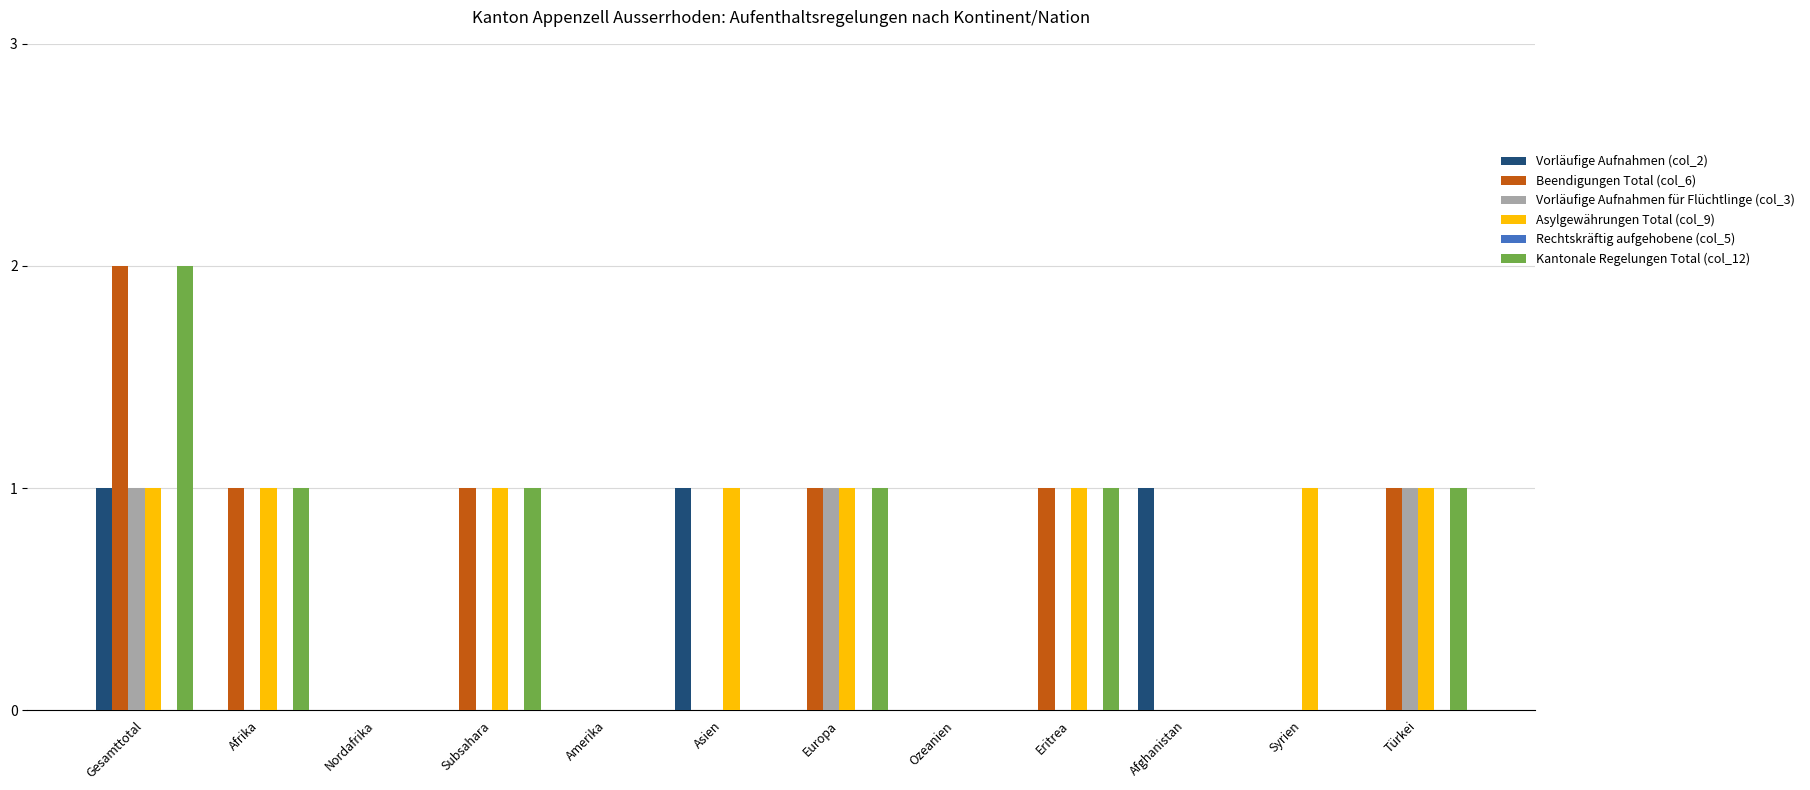

What is the total value across all series at Afrika?

3